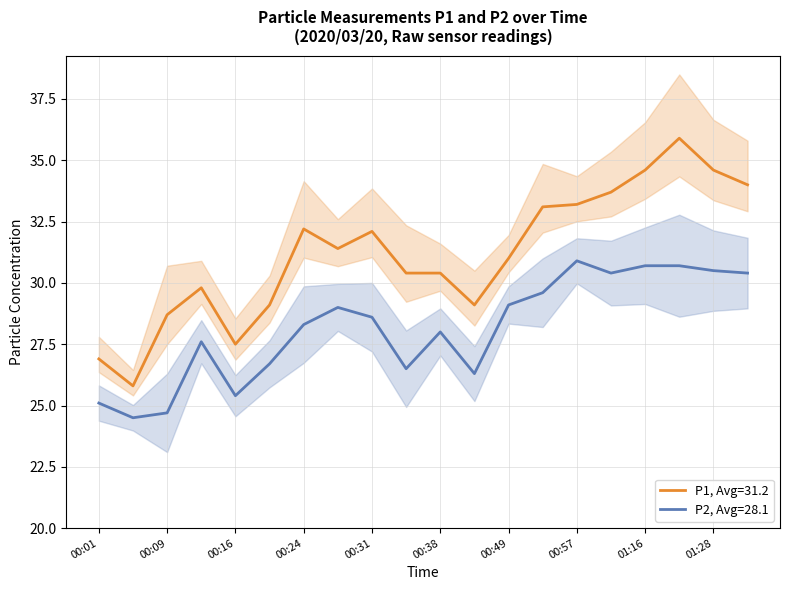

Reading left to right, transcribe all the data shown in this chart.

P1: 26.9	25.8	28.7	29.8	27.5	29.1	32.2	31.4	32.1	30.4	30.4	29.1	31.0	33.1	33.2	33.7	34.6	35.9	34.6	34.0
P2: 25.1	24.5	24.7	27.6	25.4	26.7	28.3	29.0	28.6	26.5	28.0	26.3	29.1	29.6	30.9	30.4	30.7	30.7	30.5	30.4